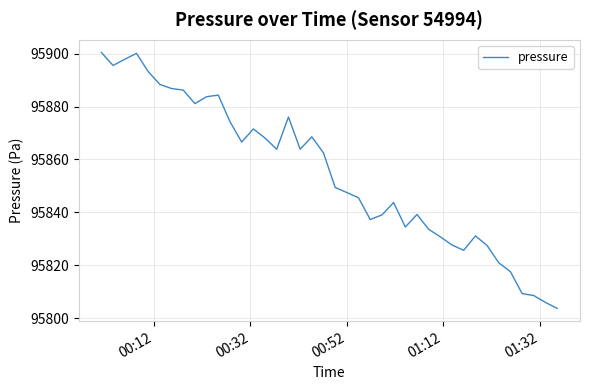

What is the greatest value displayed?

95900.4